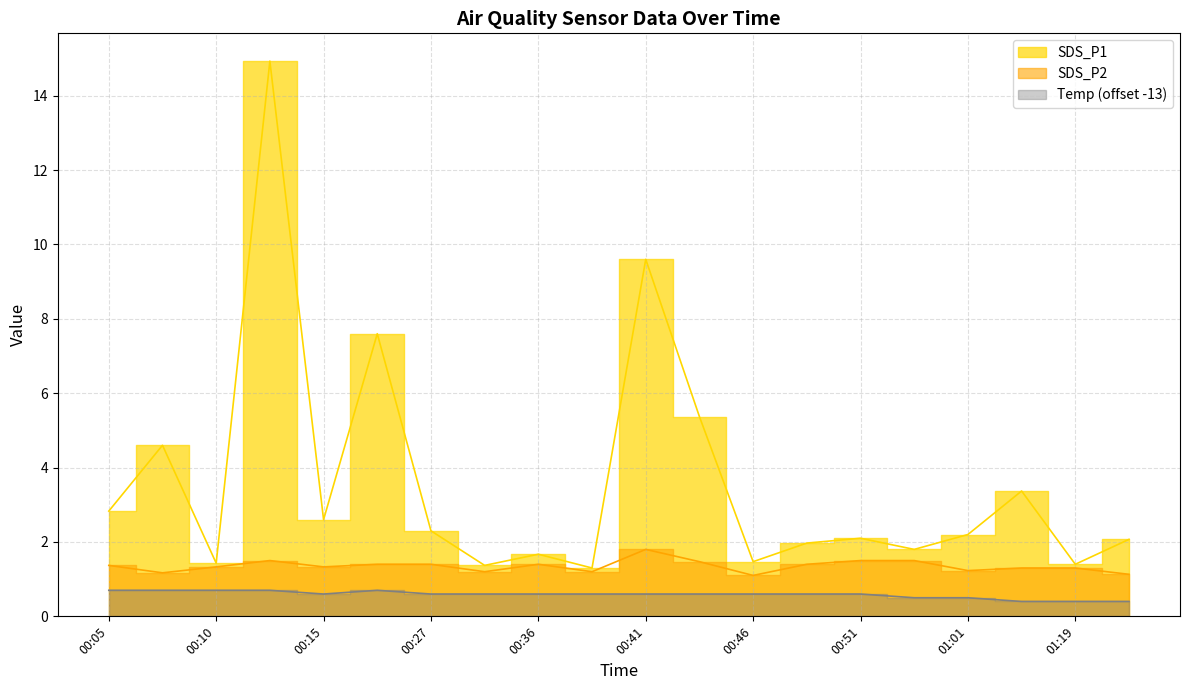

Reading right to left, what are all the values shown in this chart?

SDS_P1: 01:22=2.1	01:19=1.4	01:13=3.4	01:01=2.2	00:58=1.8	00:51=2.1	00:48=2.0	00:46=1.5	00:43=5.4	00:41=9.6	00:38=1.3	00:36=1.7	00:34=1.4	00:27=2.3	00:18=7.6	00:15=2.6	00:13=14.9	00:10=1.4	00:08=4.6	00:05=2.8
SDS_P2: 01:22=1.1	01:19=1.3	01:13=1.3	01:01=1.2	00:58=1.5	00:51=1.5	00:48=1.4	00:46=1.1	00:43=1.5	00:41=1.8	00:38=1.2	00:36=1.4	00:34=1.2	00:27=1.4	00:18=1.4	00:15=1.3	00:13=1.5	00:10=1.3	00:08=1.2	00:05=1.4
Temp: 01:22=0.4	01:19=0.4	01:13=0.4	01:01=0.5	00:58=0.5	00:51=0.6	00:48=0.6	00:46=0.6	00:43=0.6	00:41=0.6	00:38=0.6	00:36=0.6	00:34=0.6	00:27=0.6	00:18=0.7	00:15=0.6	00:13=0.7	00:10=0.7	00:08=0.7	00:05=0.7